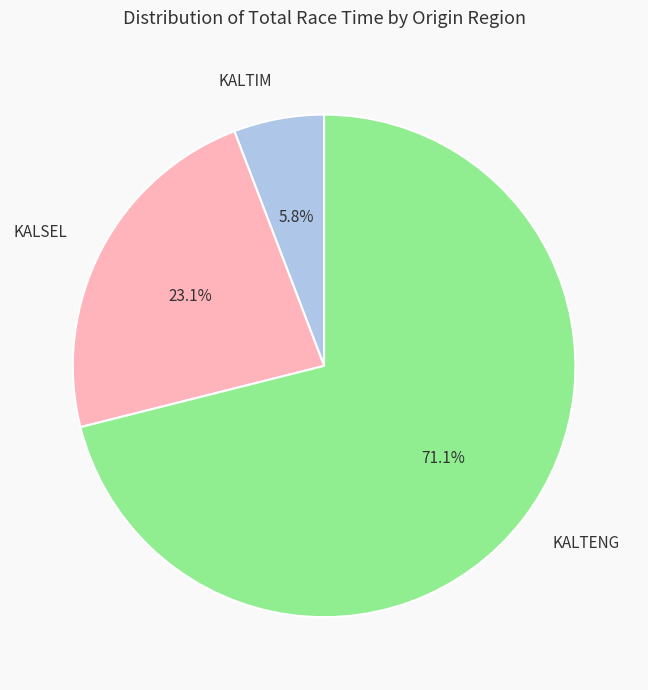

What is the ratio of the value at KALTIM to the value at KALSEL?

0.3